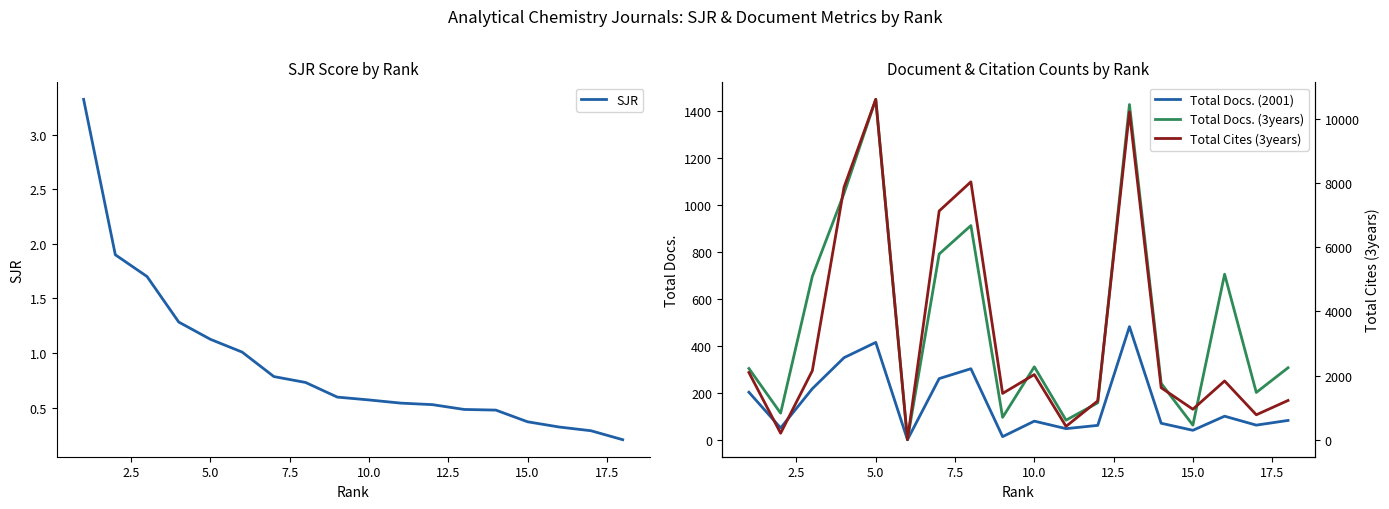

True or false: Total Docs. (3years) and Total Cites (3years) intersect in this chart.

False